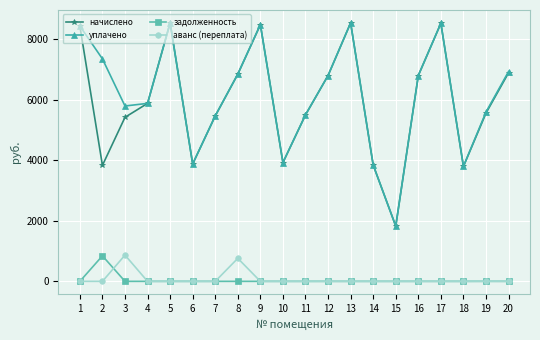

What is the total value across all series at 8?

14470.4